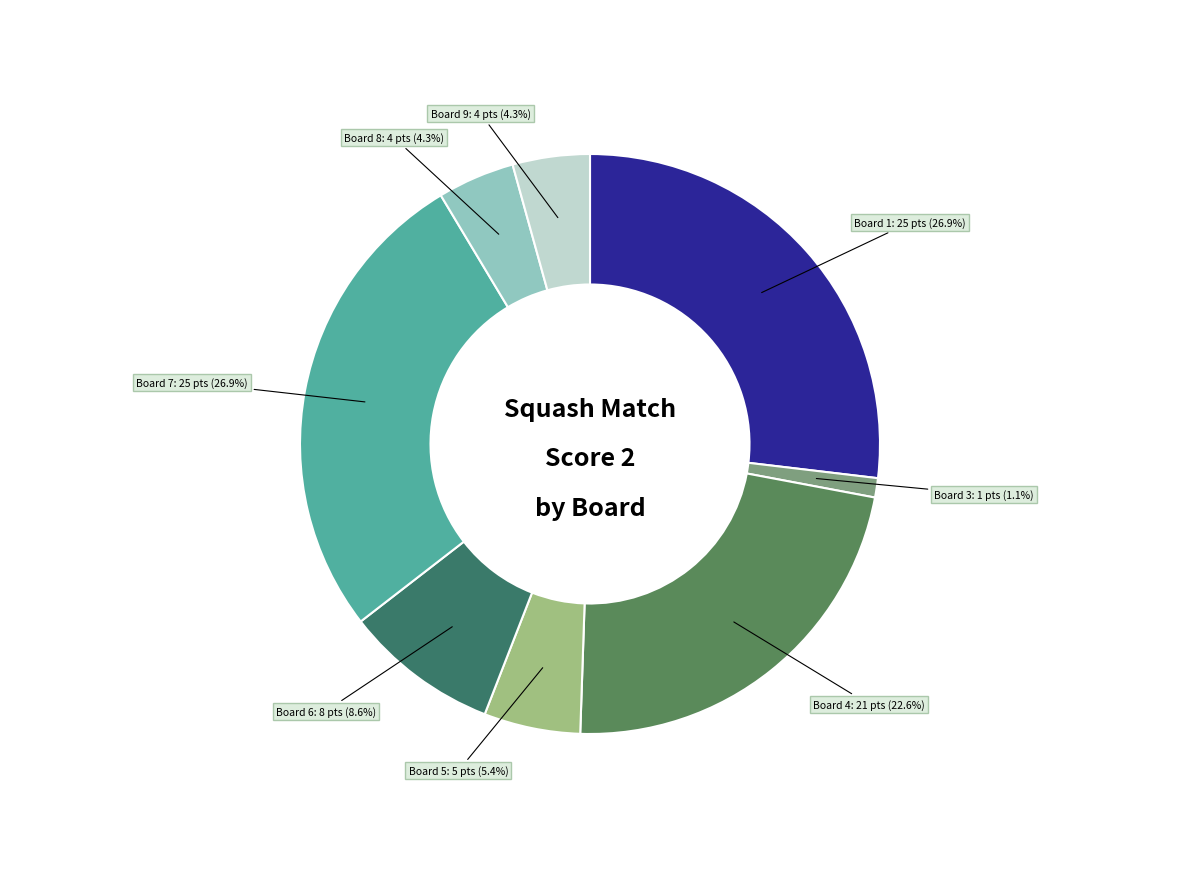

How much of the chart is everything except Board 3?

98.9%